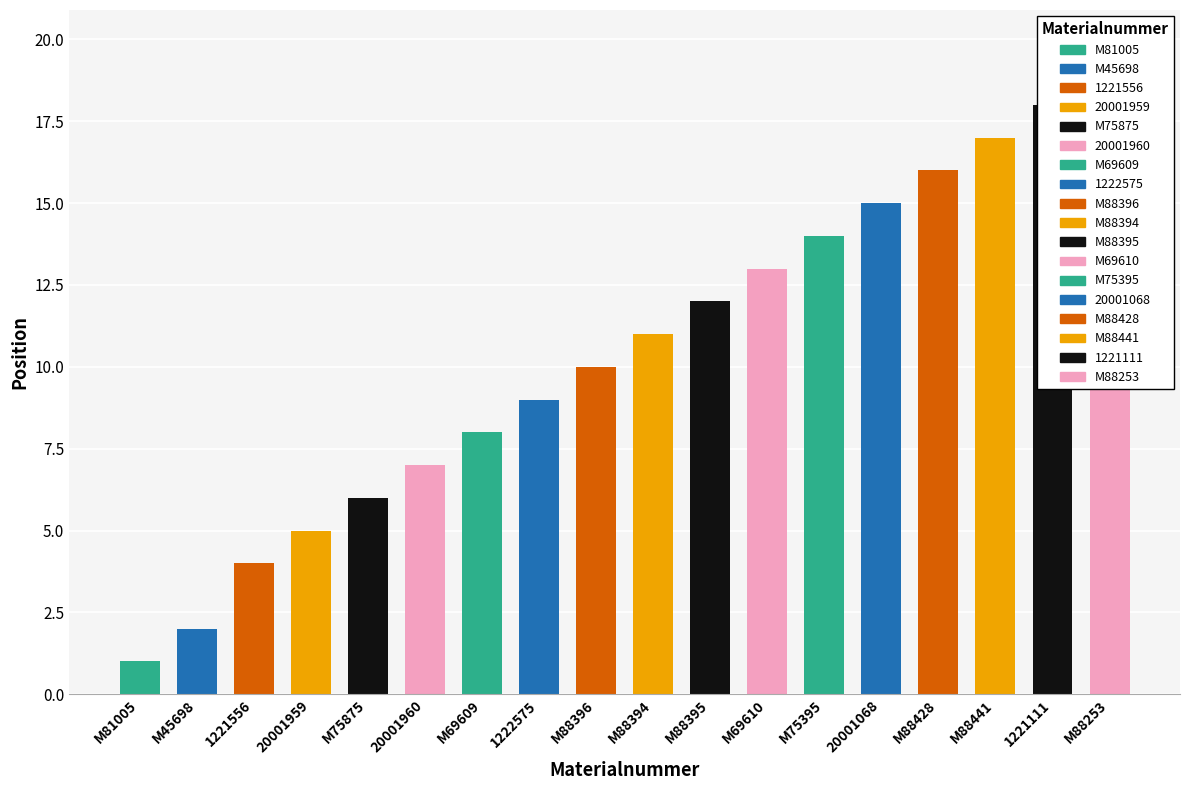

True or false: the data shows 7 at 20001960.

True